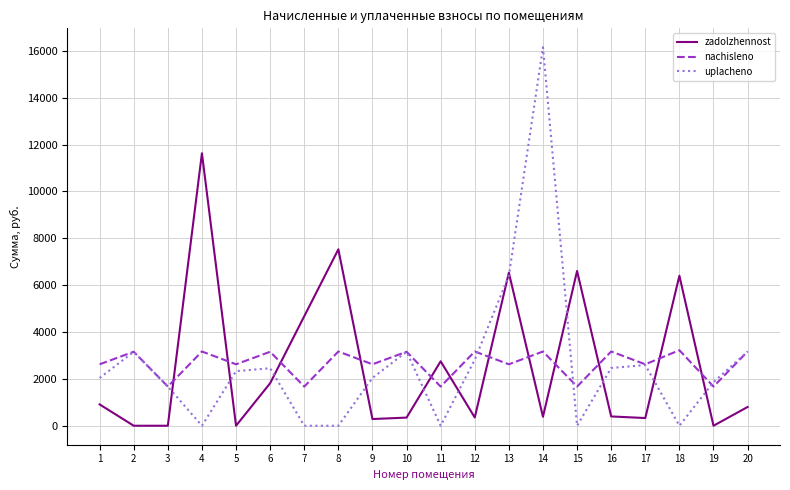

What are all the series names shown in the legend?

zadolzhennost, nachisleno, uplacheno